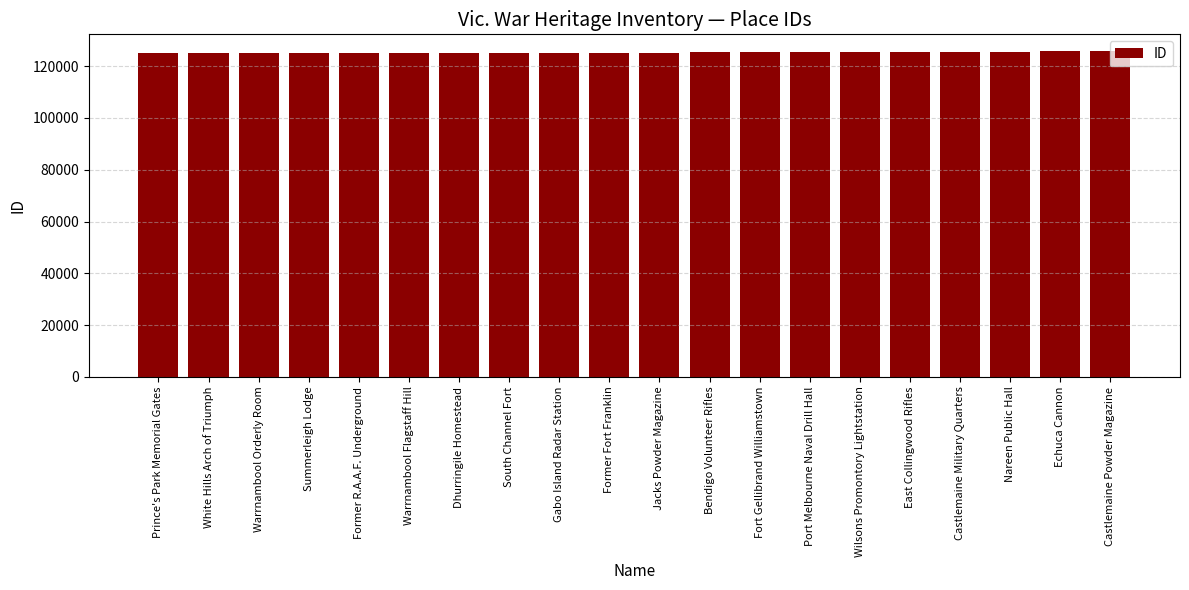

What is the sum of all values?

2506814